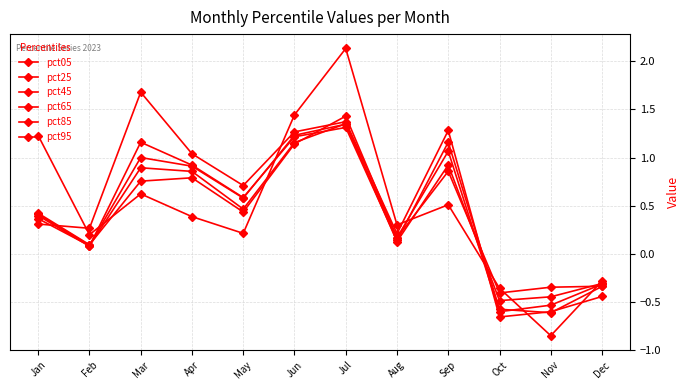

How many values in the pct85 series are below 0?

3